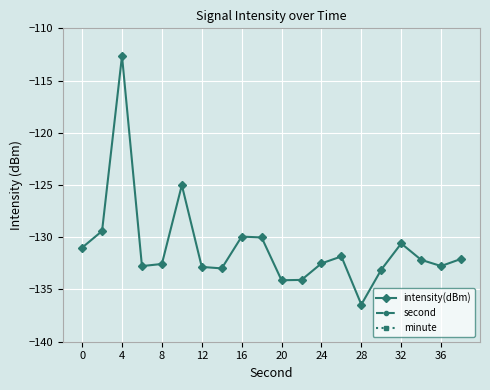

Is it true that intensity(dBm) equals -58.6 at 4?

False